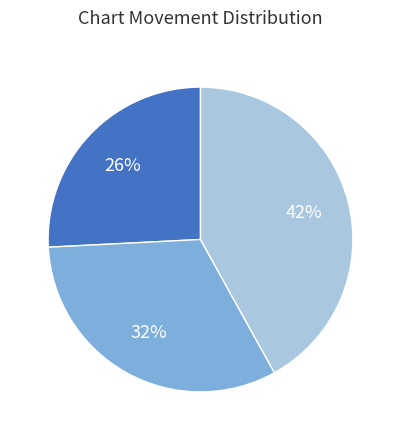

Is there any slice that represents more than half of the pie?

No